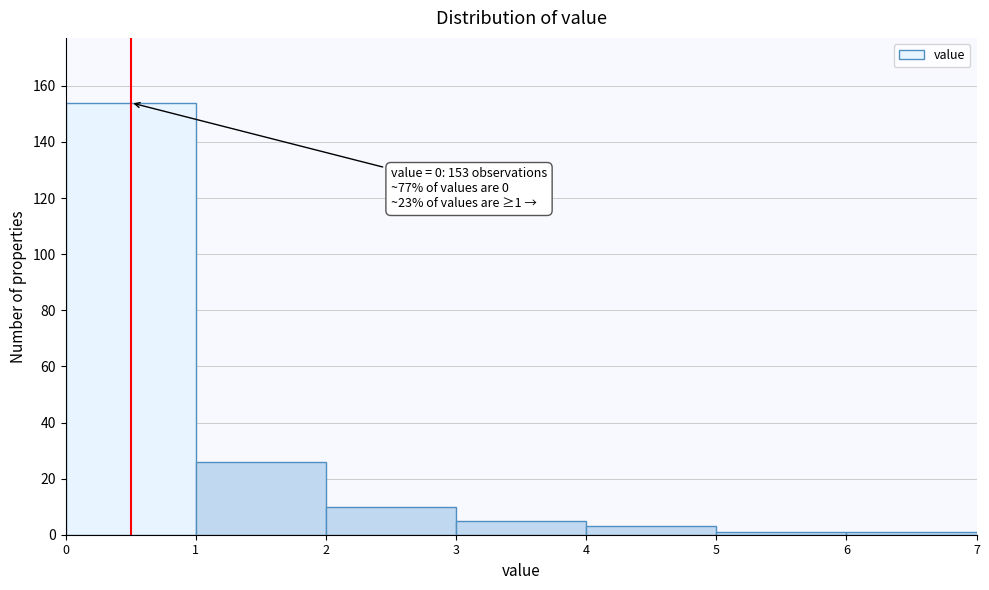

Over which range of the x-axis is the bar tallest?

0 to 1